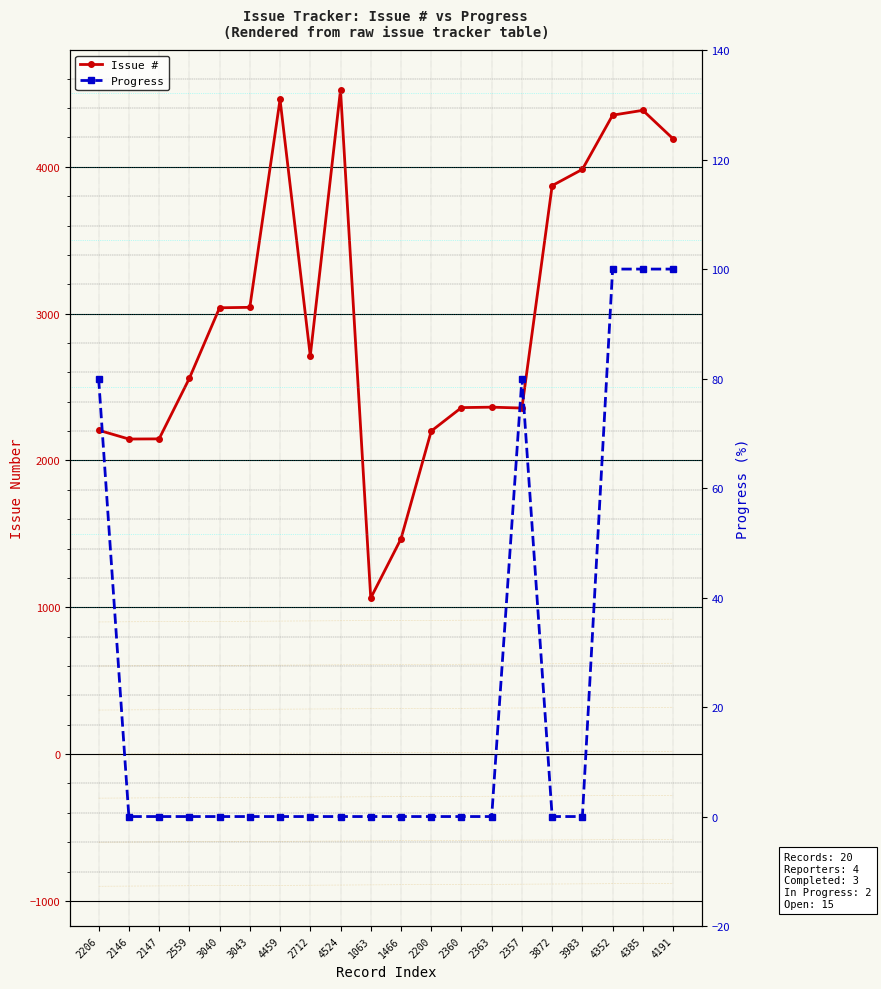

True or false: Progress has a value of 54 at 4385.

False